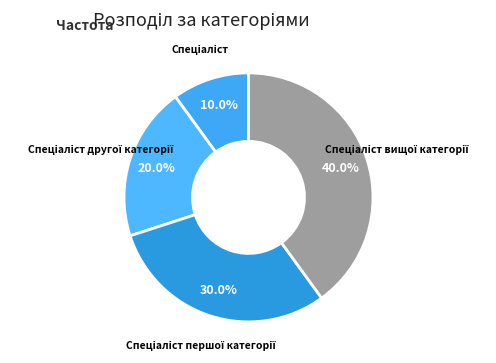

Does any single category account for the majority?

No